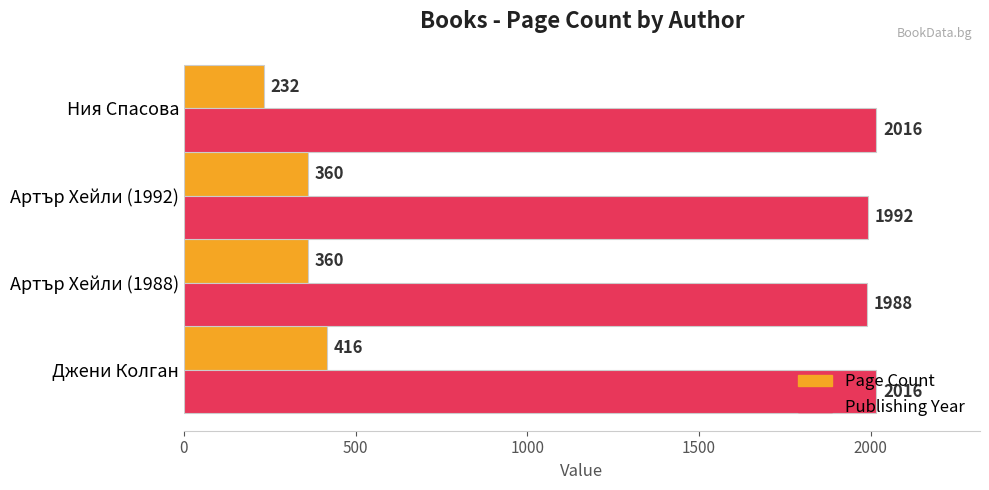

How many Page Count values are between 360 and 416?

3